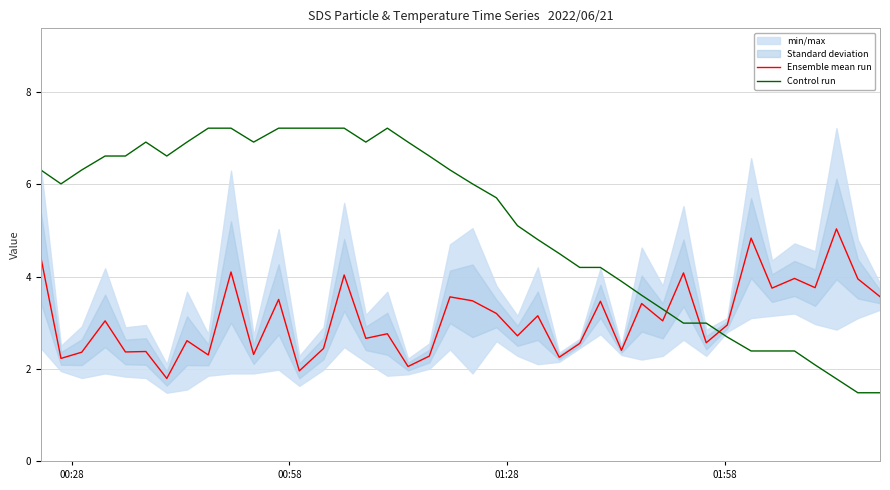

Which series ends up on top after the final intersection of Control run and Ensemble mean run?

Ensemble mean run